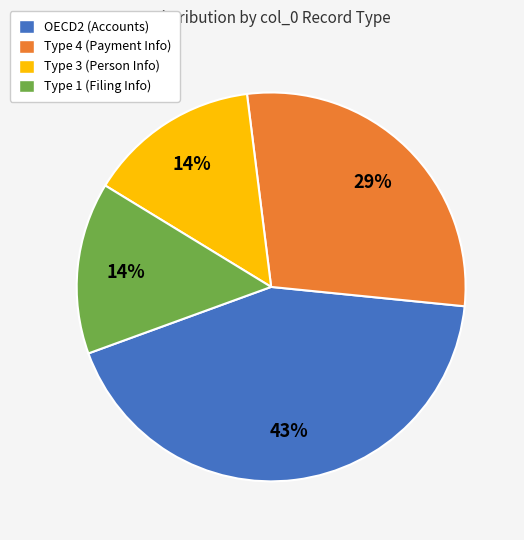

Is there any slice that represents more than half of the pie?

No